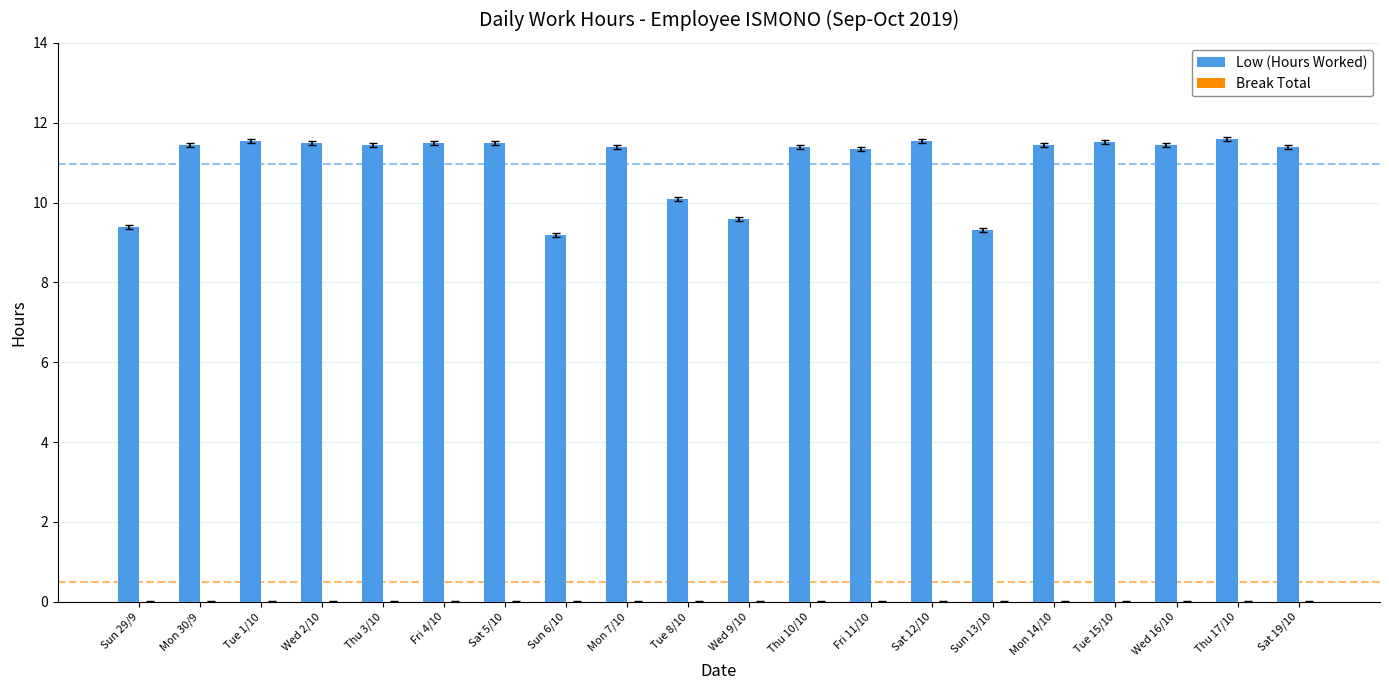

Does the chart contain any negative values?

No